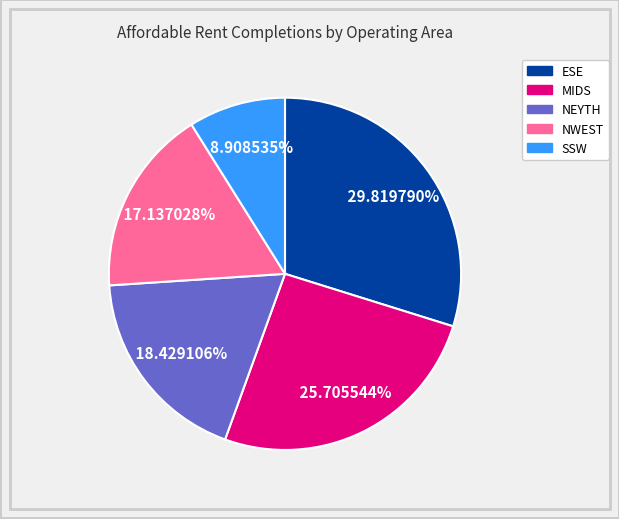

Is there a majority slice in this chart?

No